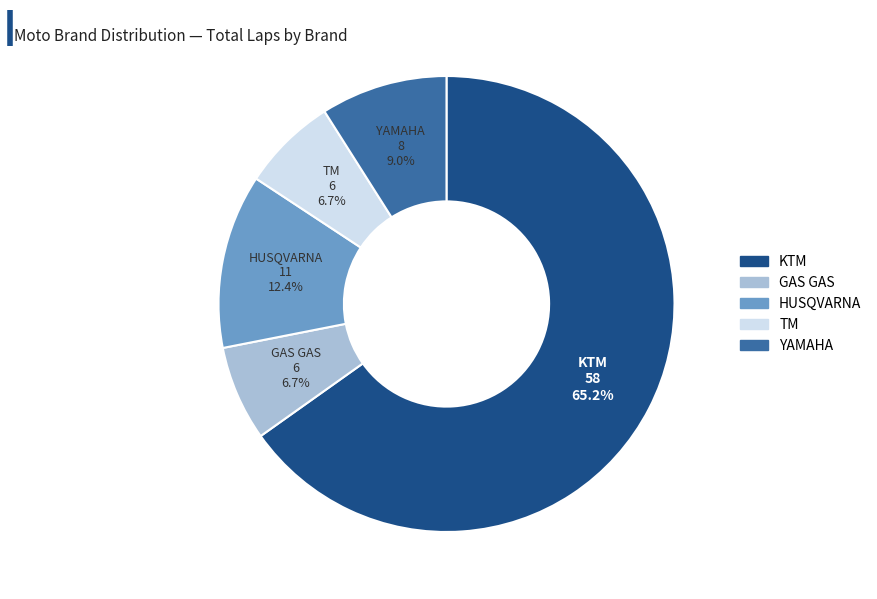

Is there any slice that represents more than half of the pie?

Yes